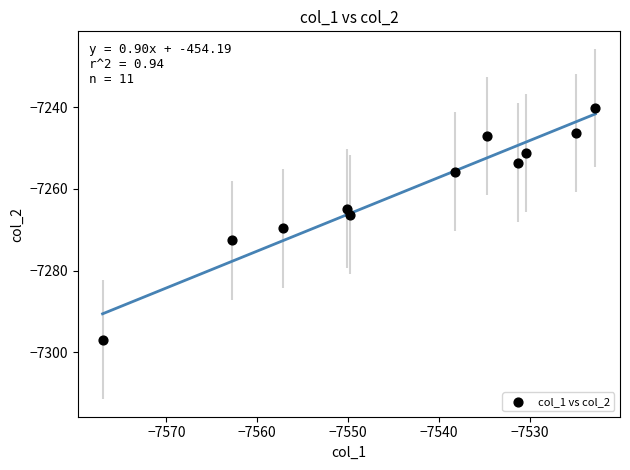

What is the range of X values (max minus min)?

54.2